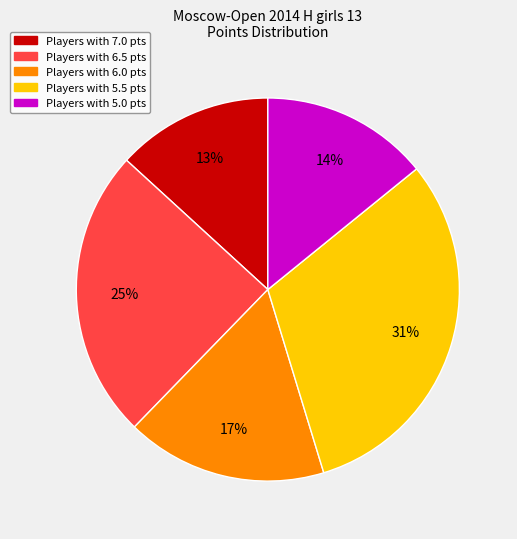

To the nearest percent, what is the difference between the largest and smallest slice percentages?

18%